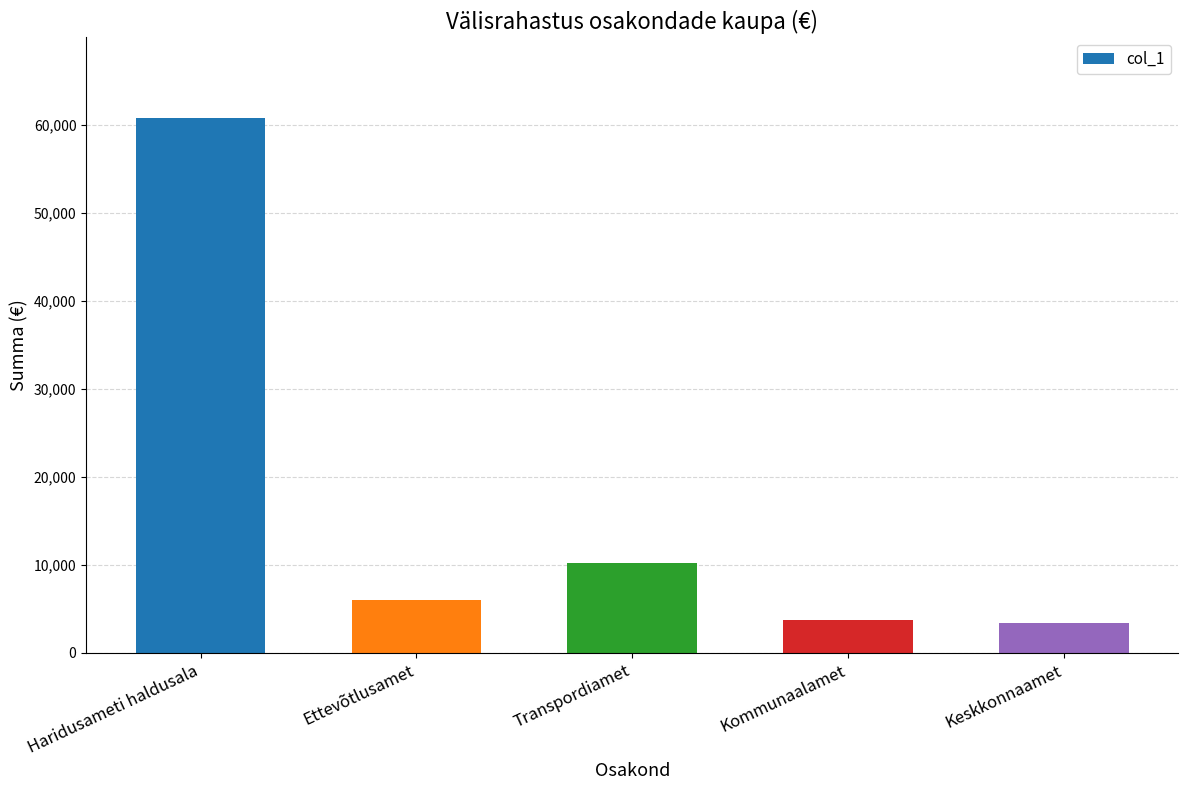

What position from the right is Ettevõtlusamet?

4